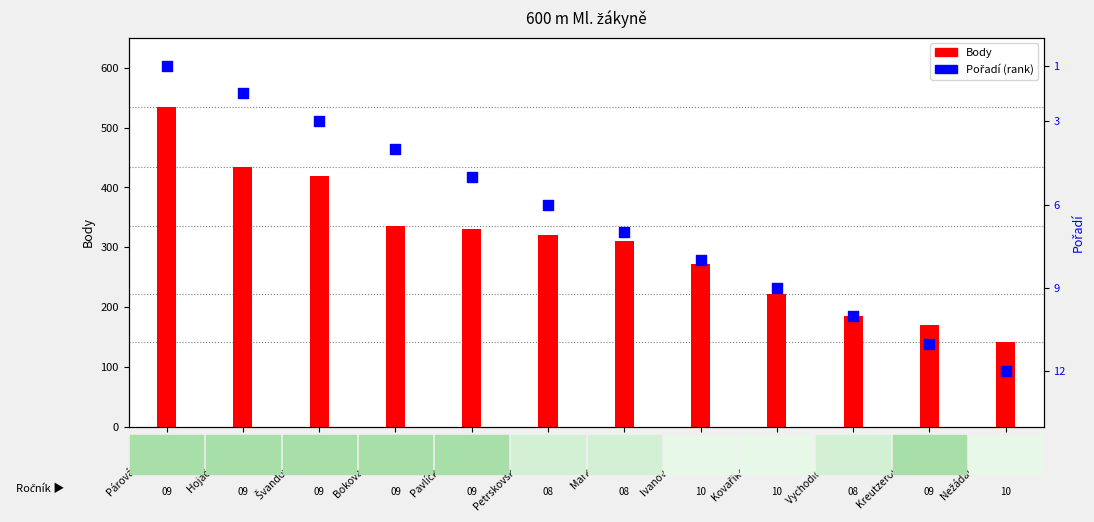

At how many categories does at least one series exceed 242?

8